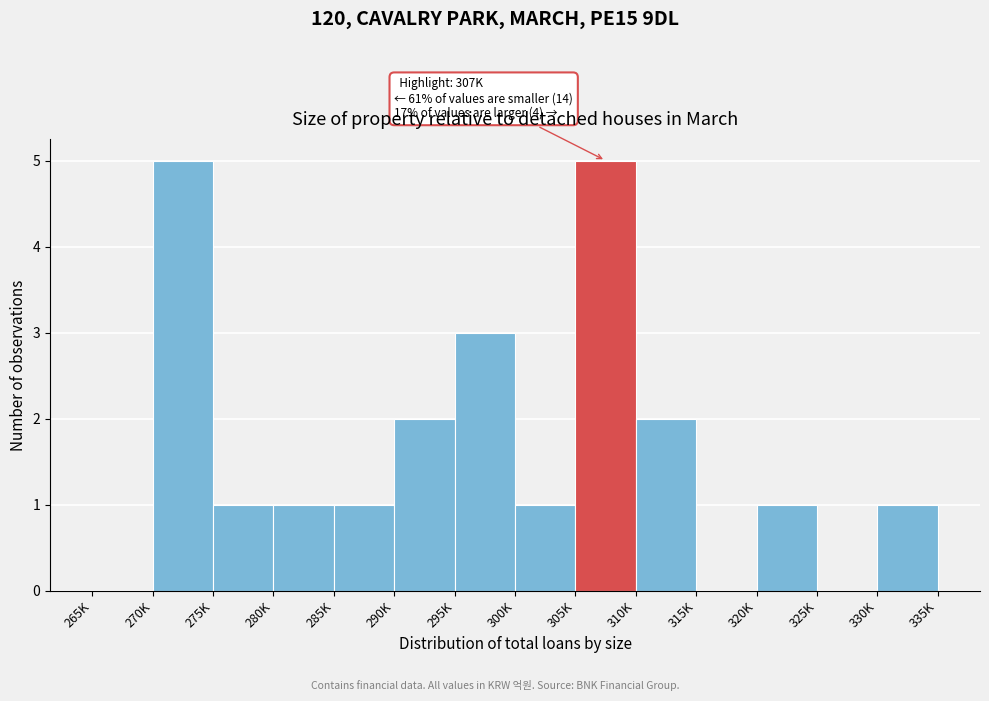

Reading left to right, list all the values displayed in this chart.

265K=0	270K=5	275K=1	280K=1	285K=1	290K=2	295K=3	300K=1	305K=5	310K=2	315K=0	320K=1	325K=0	330K=1